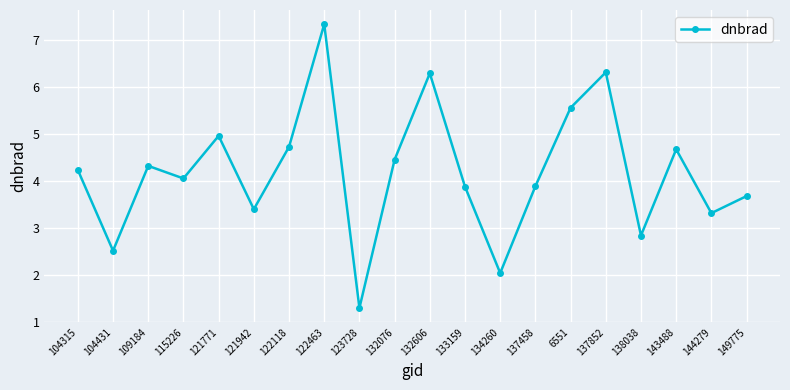

Which has a higher value, 137458 or 132076?

132076